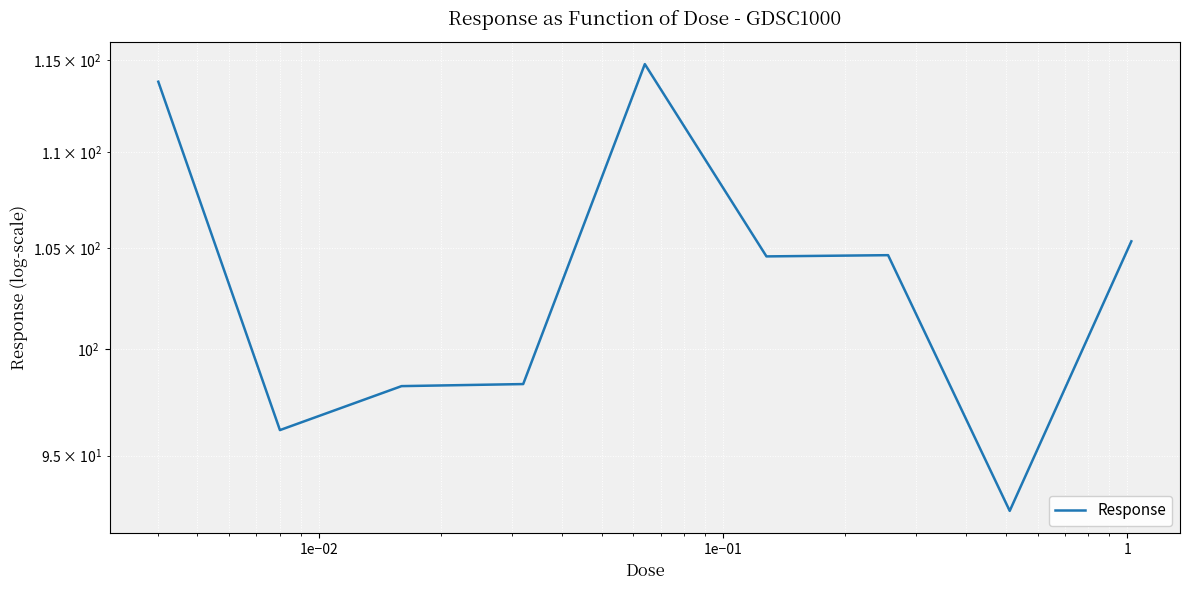

How many lines are shown in the chart?

1